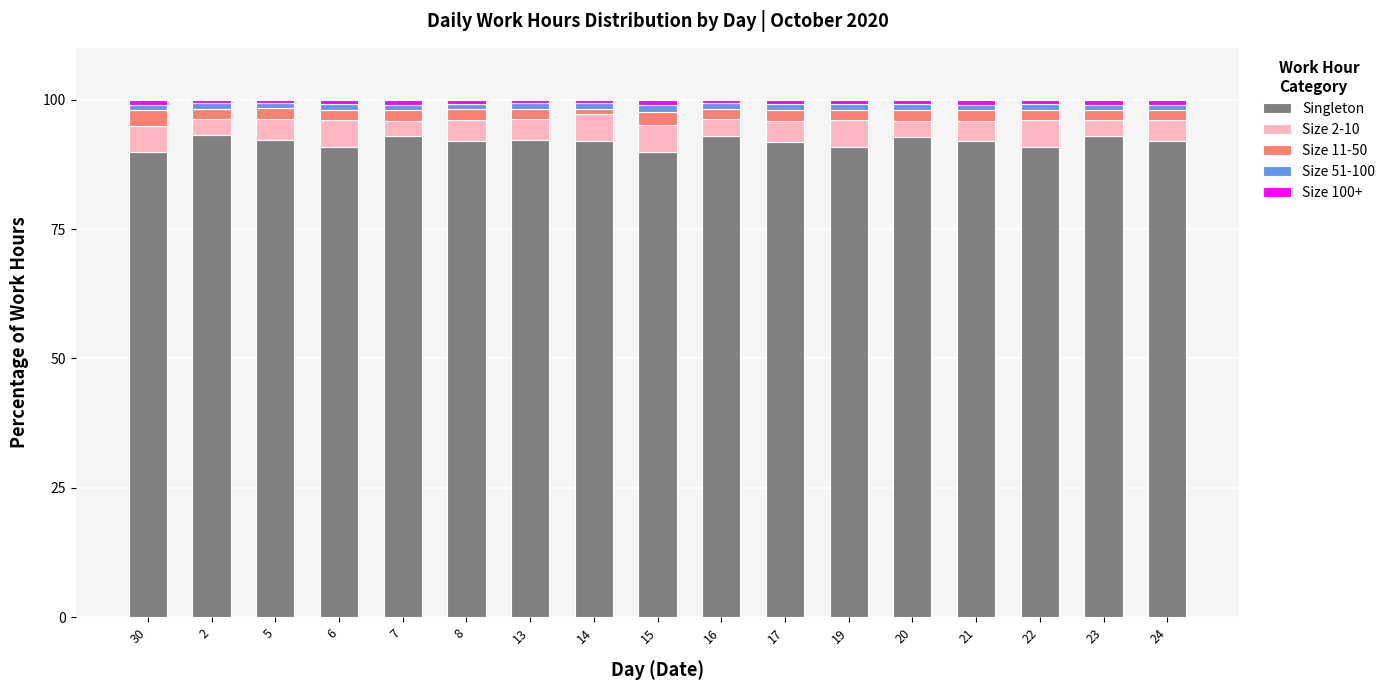

The value of Singleton at 13 is 19.5. True or false?

False